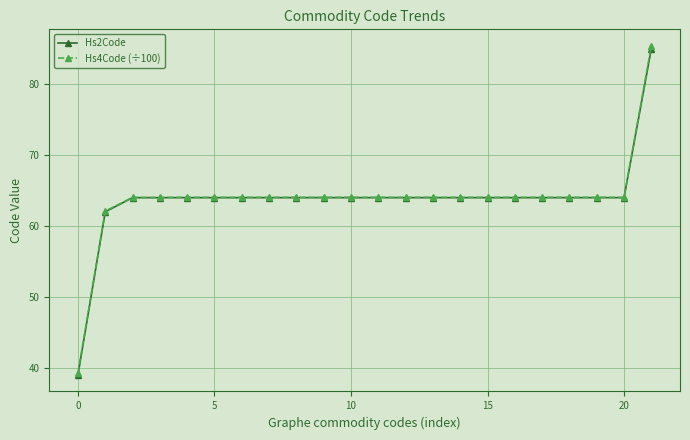

What are all the series names shown in the legend?

Hs2Code, Hs4Code (÷100)